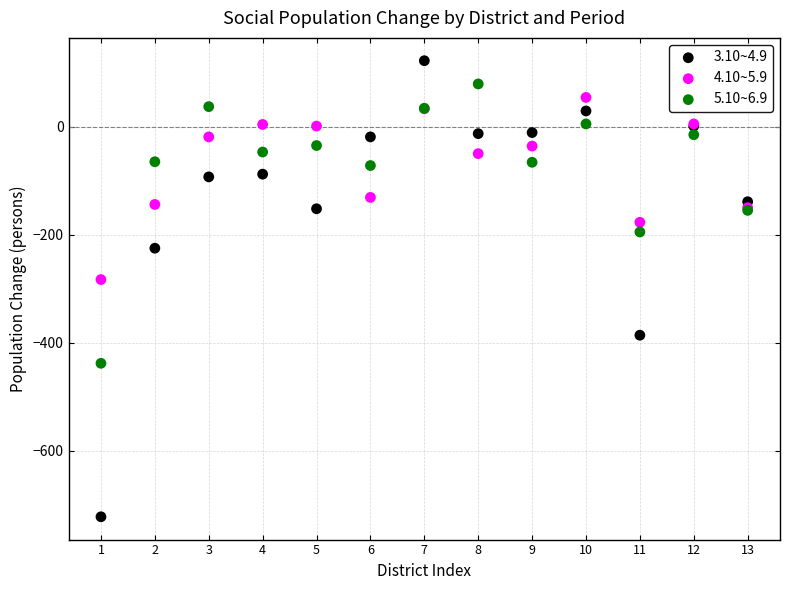

Across all series, what Y value is closest to -300?

-283